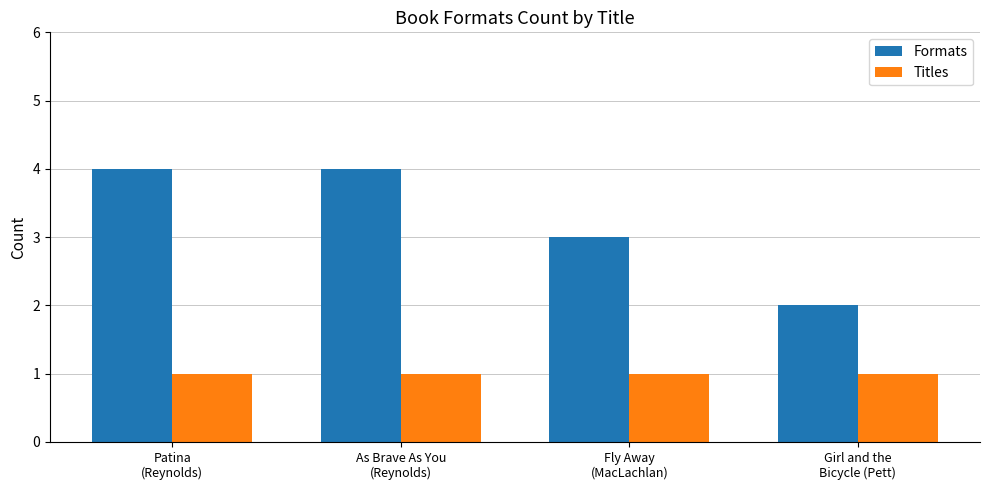

What is the difference between the maximum and second lowest values in the Formats series?

1